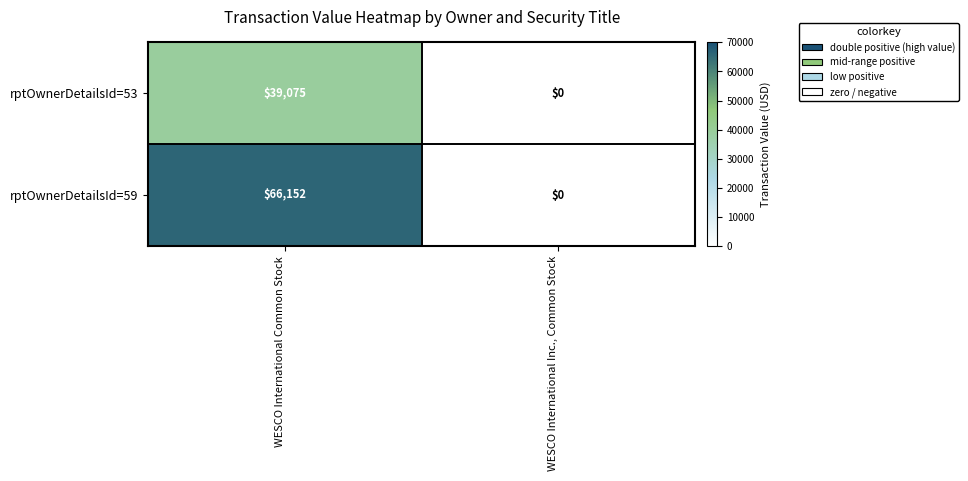

At which category is the sum across all series the highest?

WESCO International Common Stock